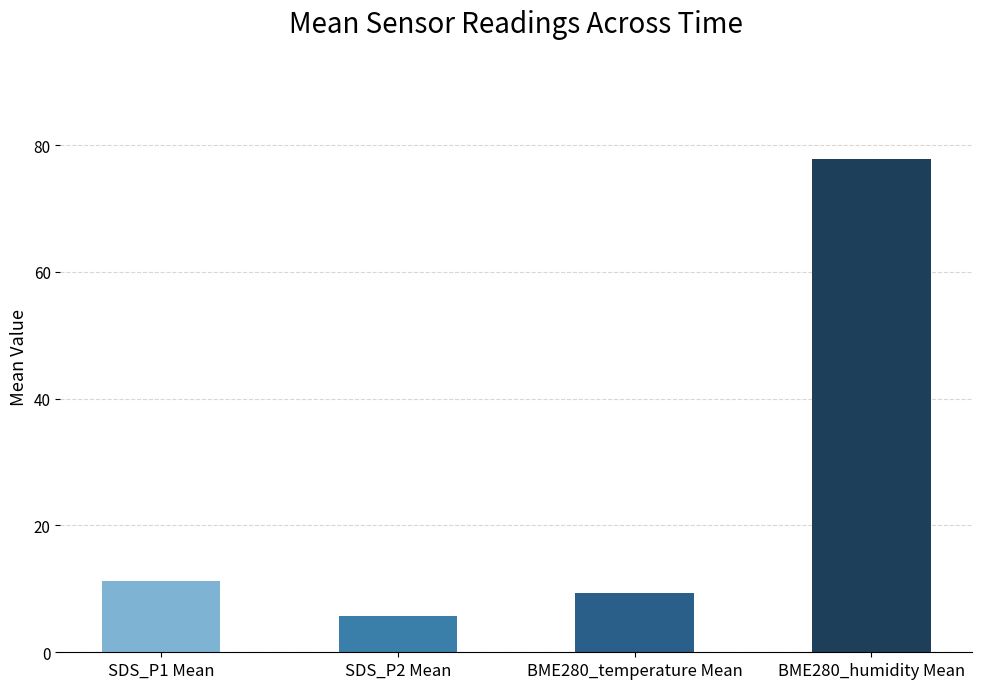

What is the minimum value shown in the chart?

5.7